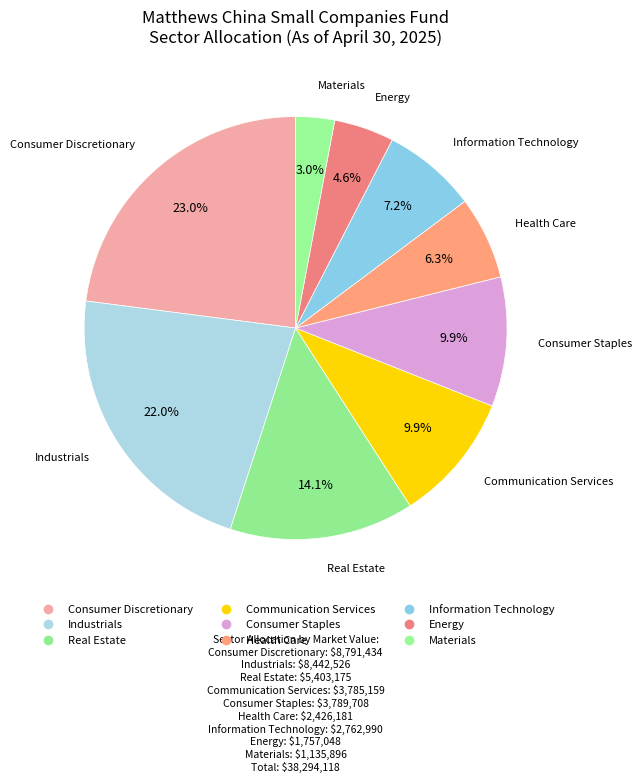

What is the ratio of the value at Information Technology to the value at Consumer Discretionary?

0.3